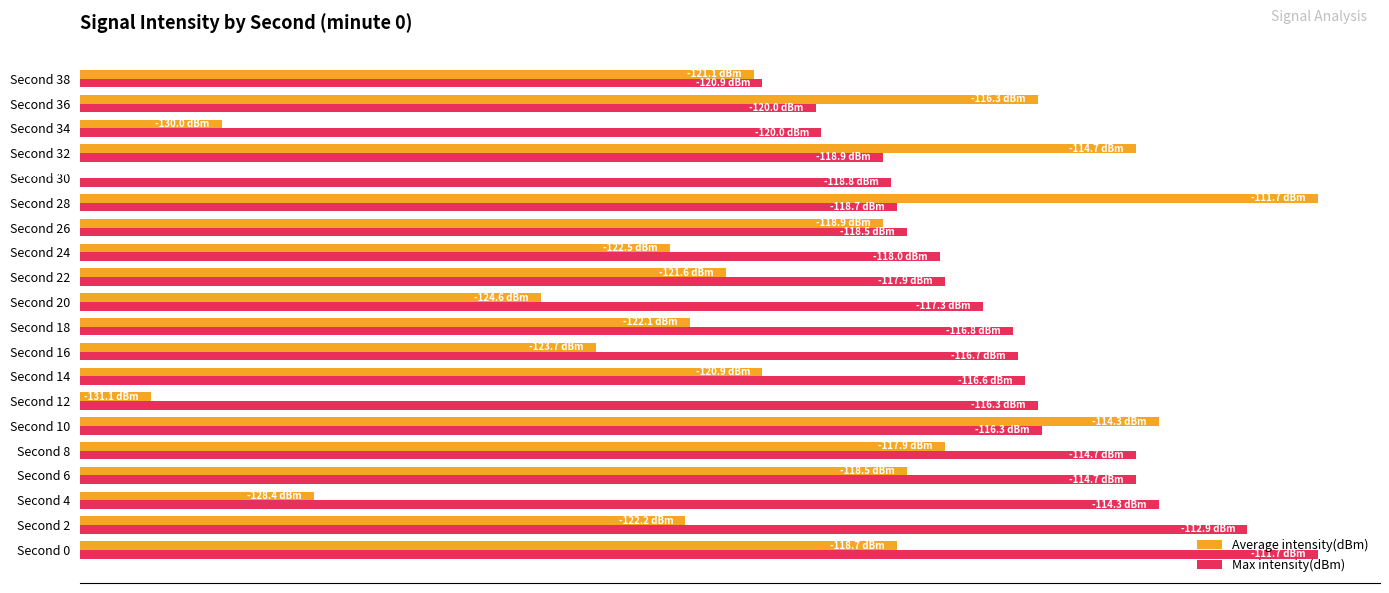

List the series in order of their overall mean, lowest first.

Average intensity(dBm), Max intensity(dBm)